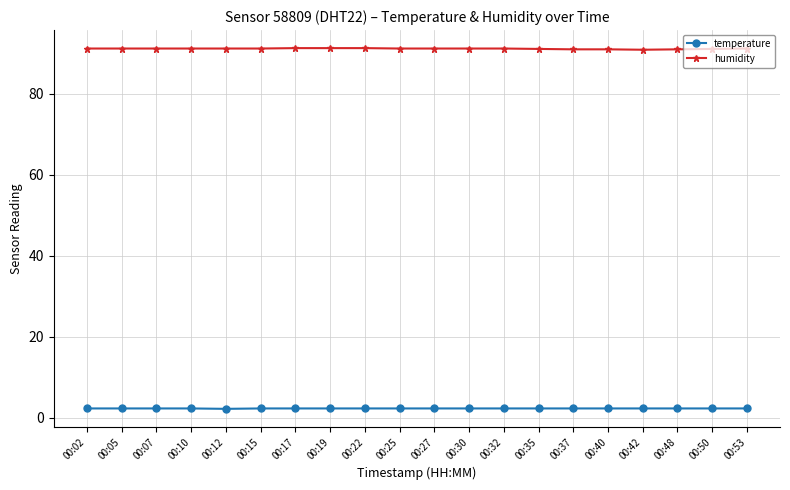

What is the spread (max minus min) of values at 00:50?

88.7